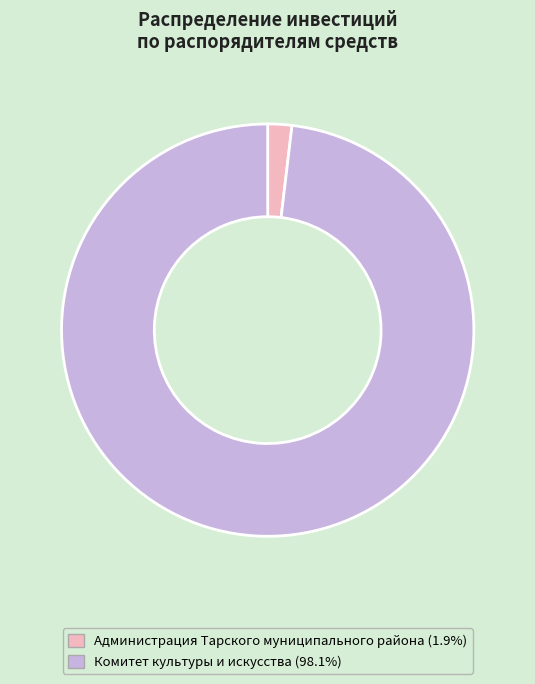

Between Администрация Тарского муниципального района and Комитет культуры и искусства, which is larger?

Комитет культуры и искусства